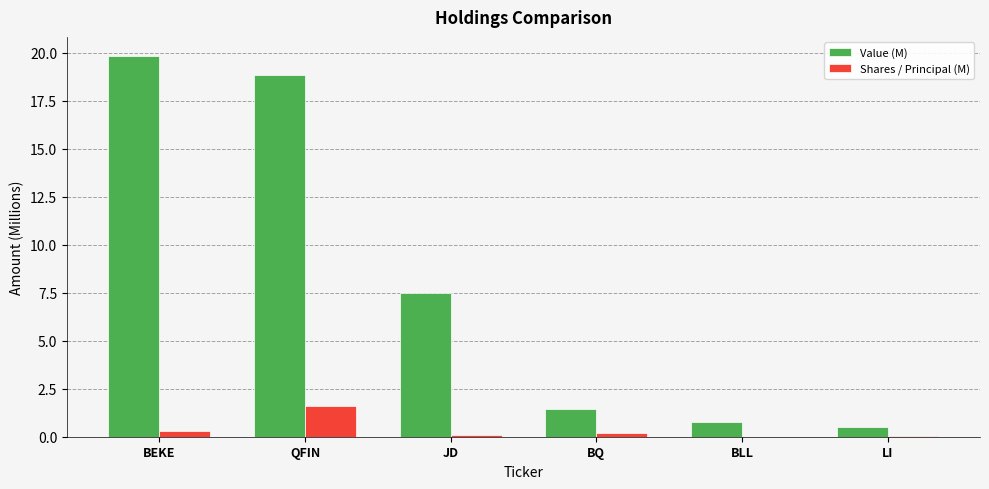

True or false: Value (M) has a value of 18.8 at QFIN.

True